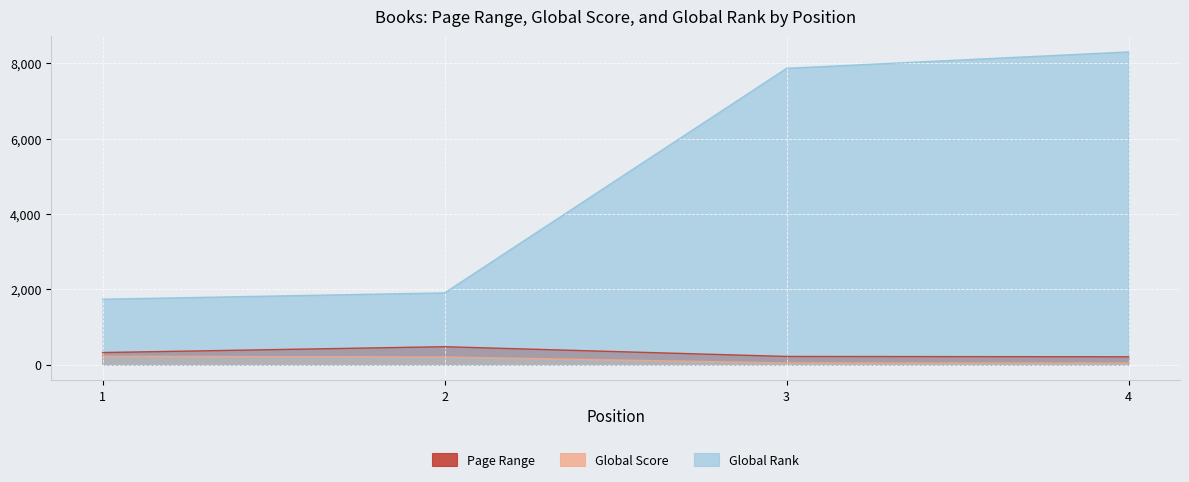

What is the difference between the Global Score values at 4 and 1?

181